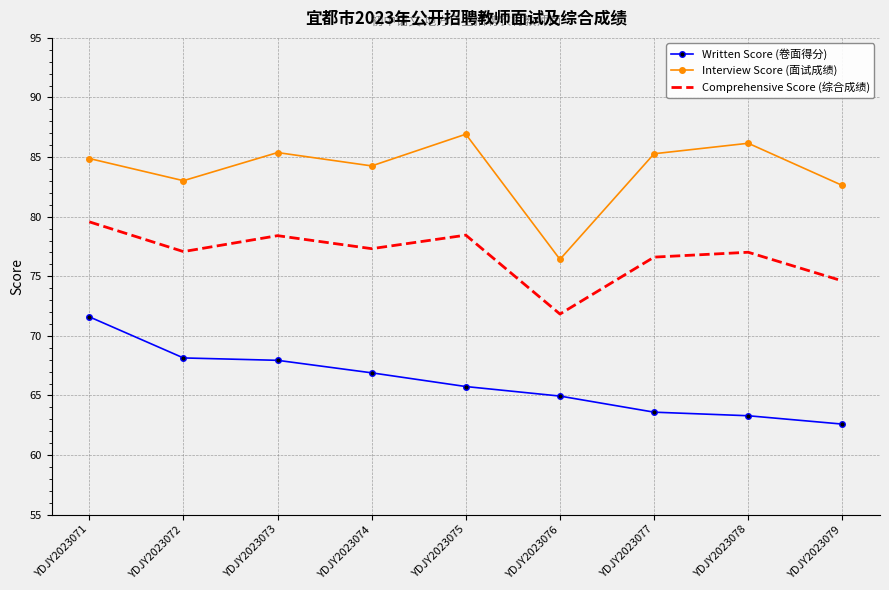

What is the difference between the maximum and minimum values in the Comprehensive Score (综合成绩) series?

7.7